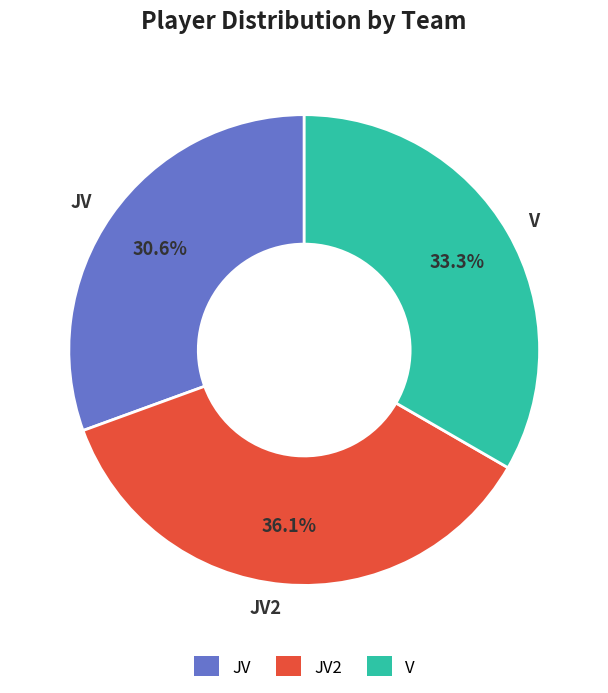

Between V and JV, which is larger?

V